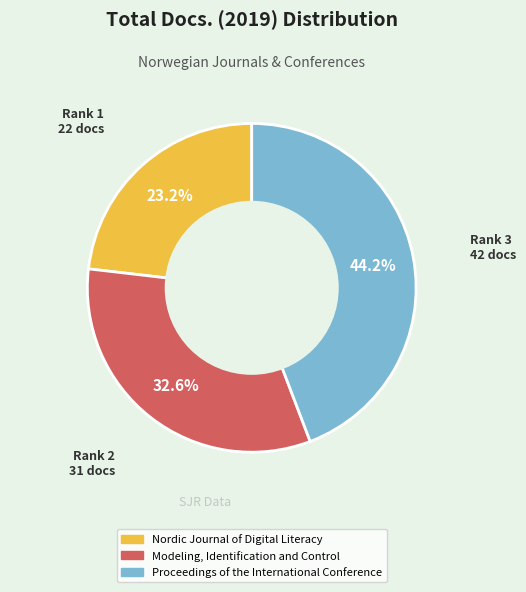

Does Nordic Journal of Digital Literacy account for over 50% of the chart?

No